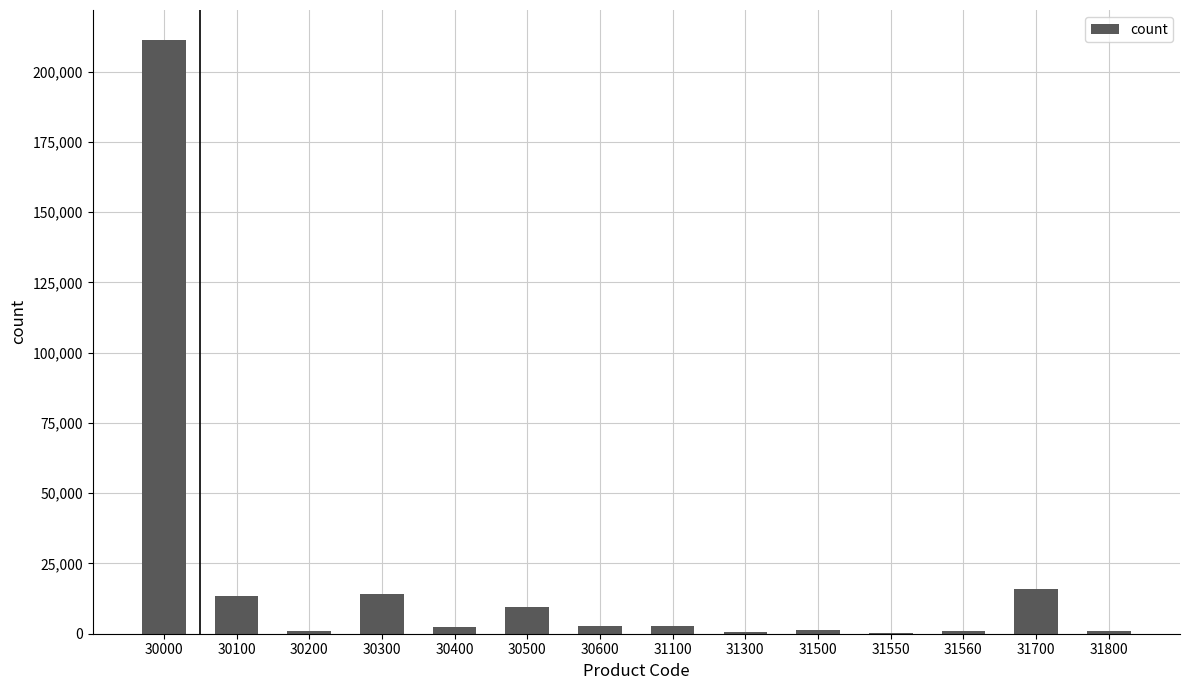

Which has a higher value, 30500 or 31100?

30500